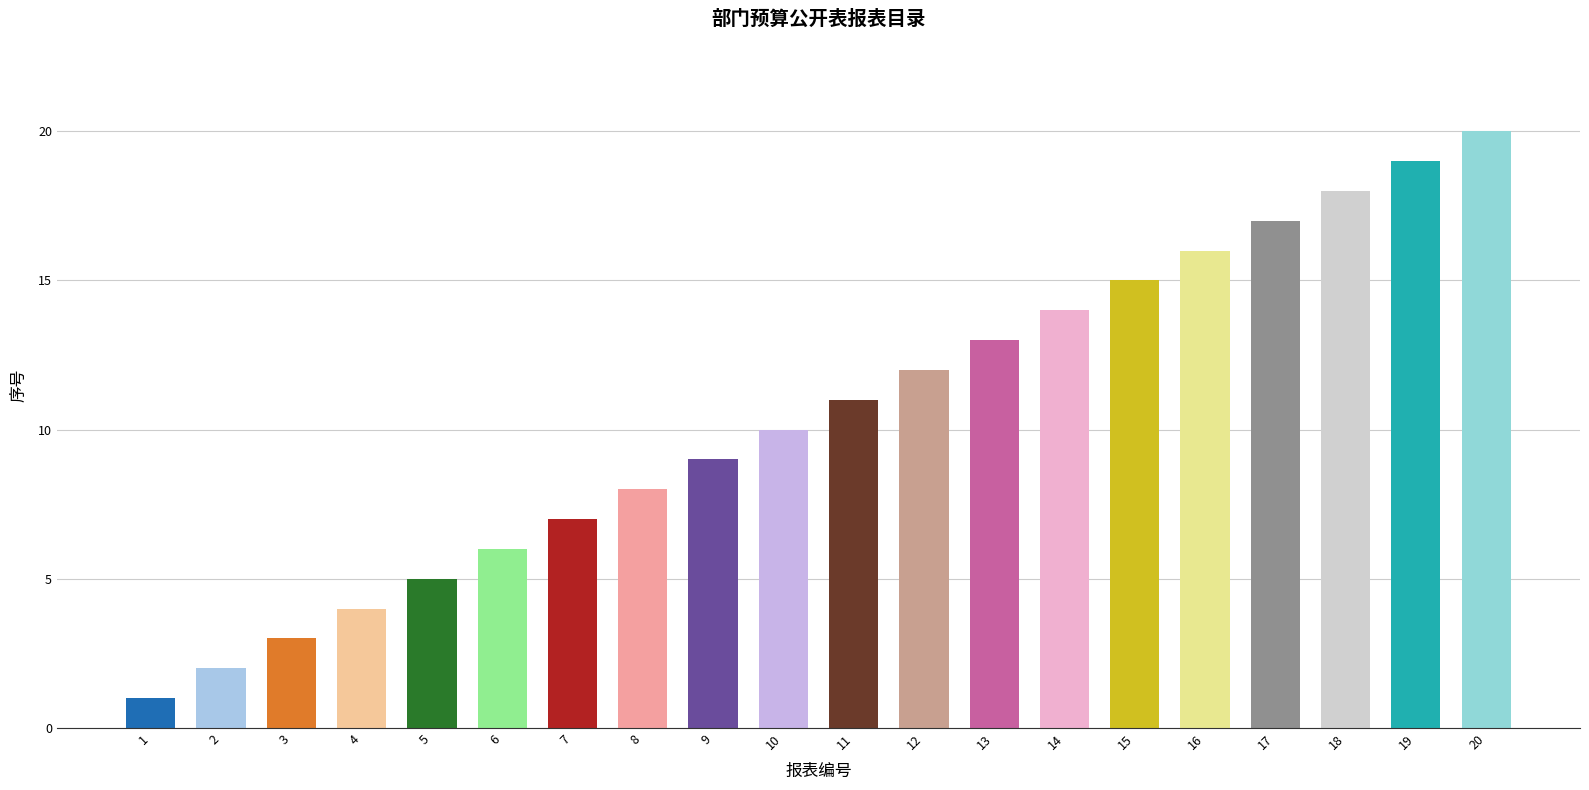

Which has a higher value, 12 or 19?

19